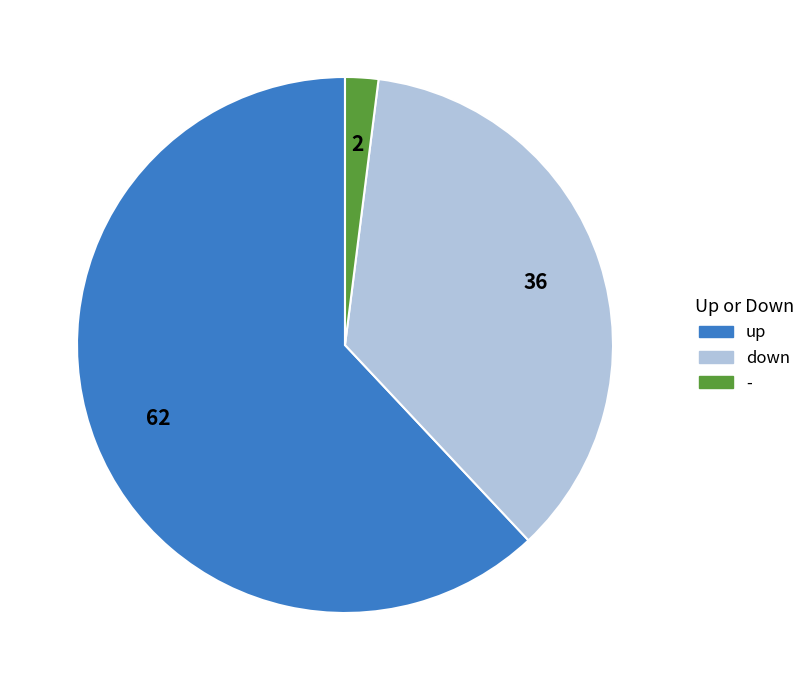

Approximately how many times larger is the value at up compared to -?

31.0